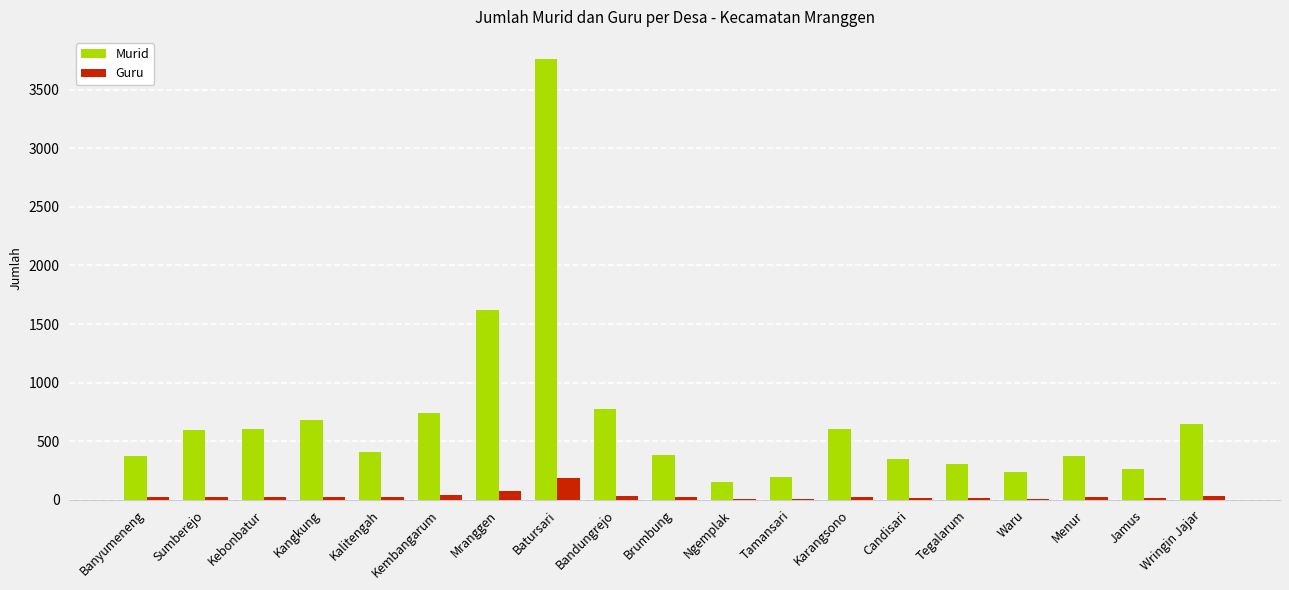

Are the bars horizontal?

No